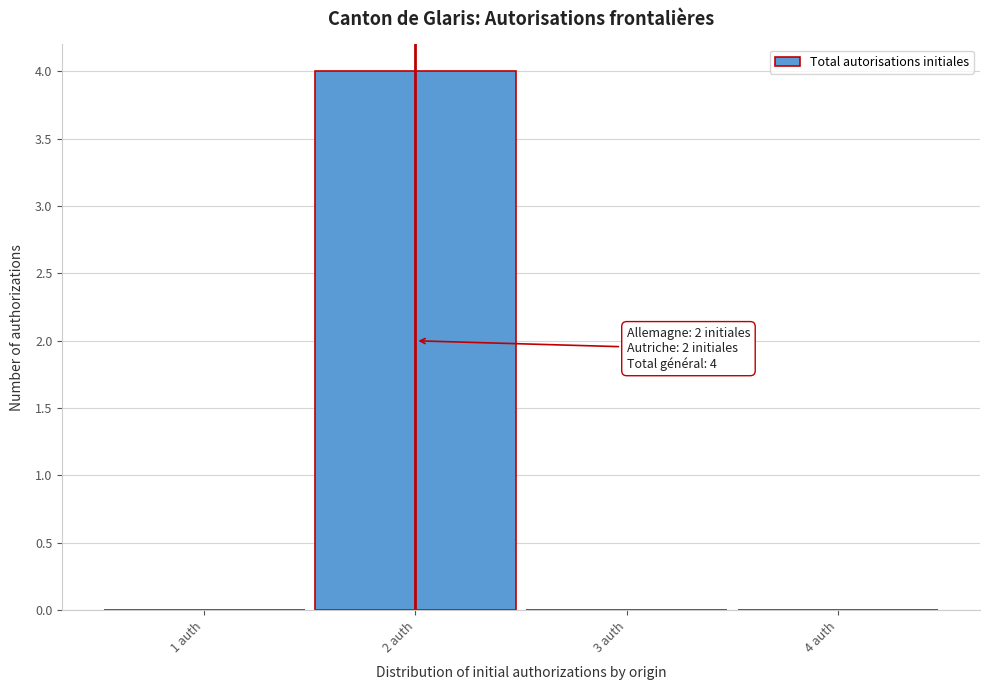

Over which range of the x-axis is the bar tallest?

1.5 to 2.5